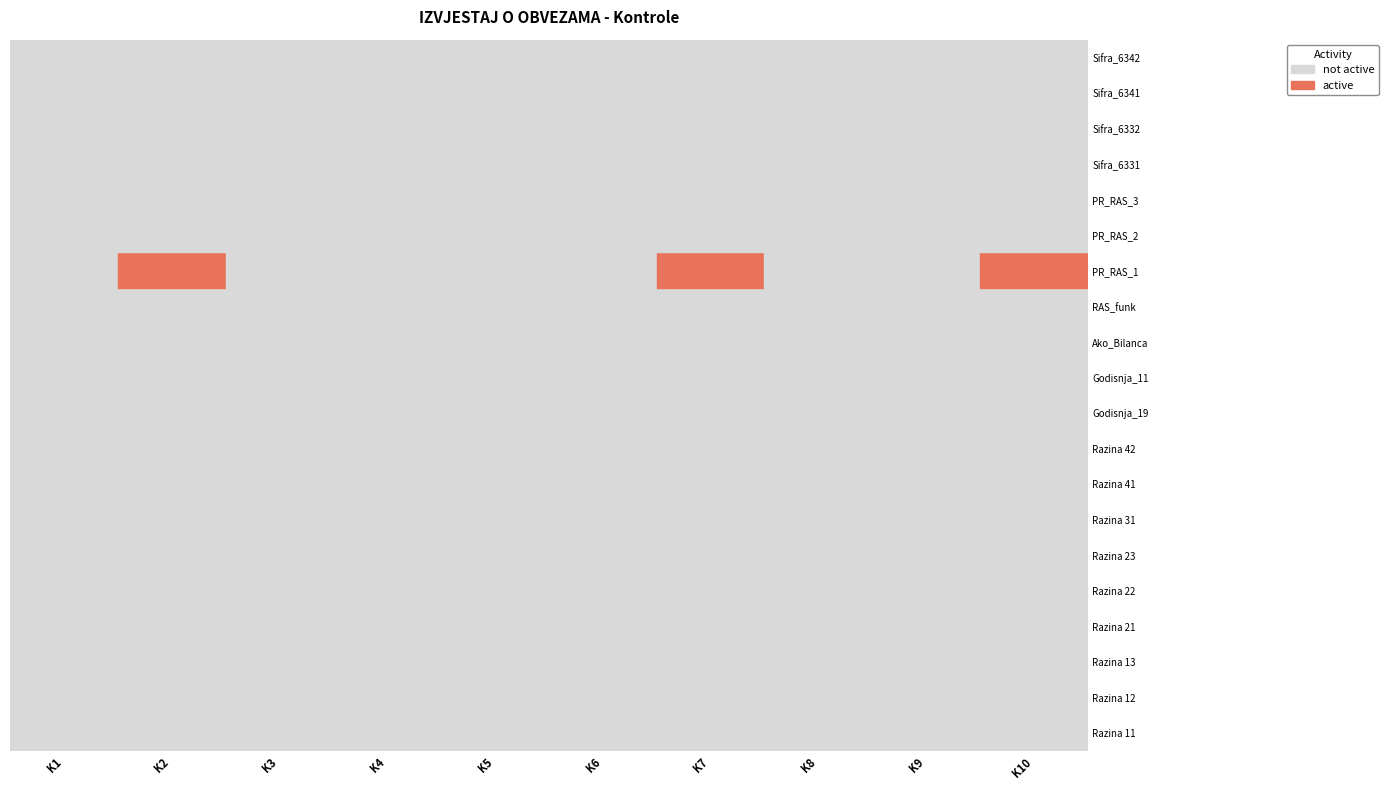

Reading left to right, extract all data points from this chart.

Razina 11: 0	0	0	0	0	0	0	0	0	0
Razina 12: 0	0	0	0	0	0	0	0	0	0
Razina 13: 0	0	0	0	0	0	0	0	0	0
Razina 21: 0	0	0	0	0	0	0	0	0	0
Razina 22: 0	0	0	0	0	0	0	0	0	0
Razina 23: 0	0	0	0	0	0	0	0	0	0
Razina 31: 0	0	0	0	0	0	0	0	0	0
Razina 41: 0	0	0	0	0	0	0	0	0	0
Razina 42: 0	0	0	0	0	0	0	0	0	0
Godisnja_19: 0	0	0	0	0	0	0	0	0	0
Godisnja_11: 0	0	0	0	0	0	0	0	0	0
Ako_Bilanca: 0	0	0	0	0	0	0	0	0	0
RAS_funk: 0	0	0	0	0	0	0	0	0	0
PR_RAS_1: 0	5	0	0	0	0	5	0	0	5
PR_RAS_2: 0	0	0	0	0	0	0	0	0	0
PR_RAS_3: 0	0	0	0	0	0	0	0	0	0
Sifra_6331: 0	0	0	0	0	0	0	0	0	0
Sifra_6332: 0	0	0	0	0	0	0	0	0	0
Sifra_6341: 0	0	0	0	0	0	0	0	0	0
Sifra_6342: 0	0	0	0	0	0	0	0	0	0